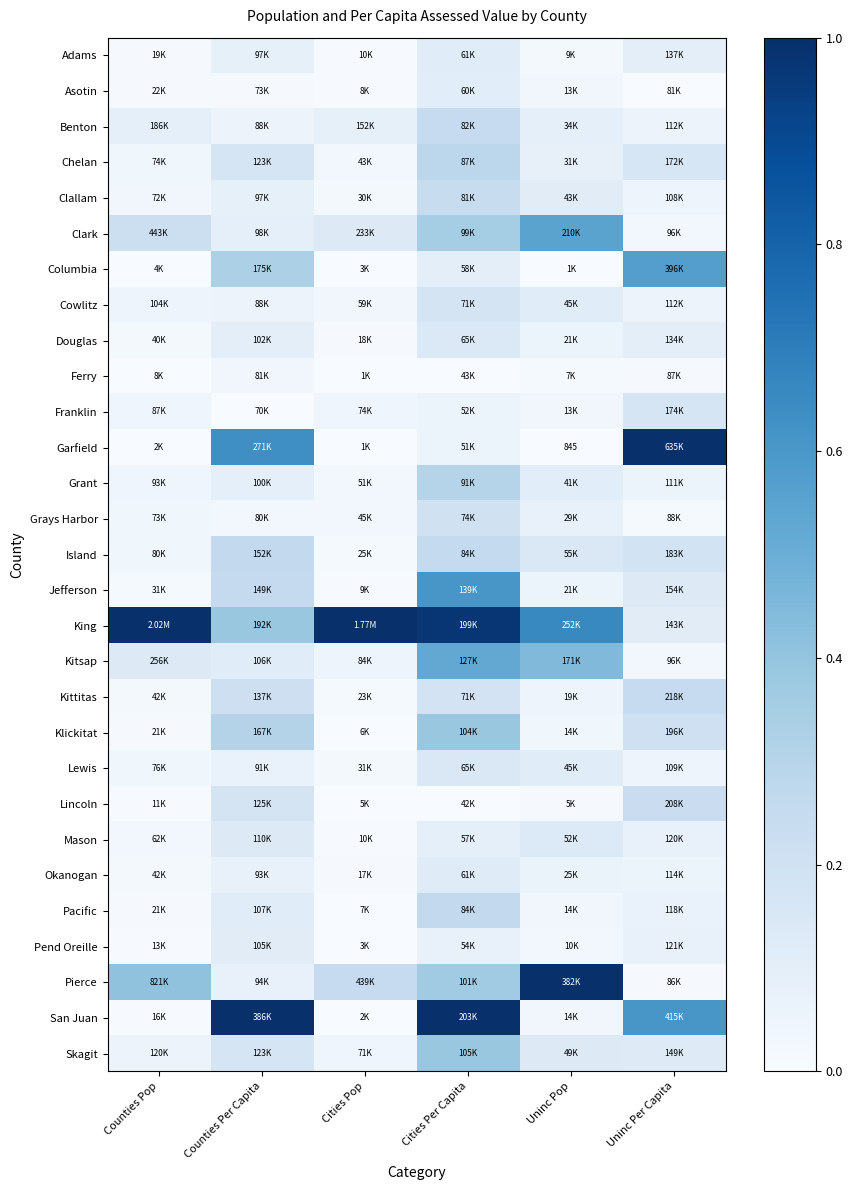

How many categories are shown in the chart?

6